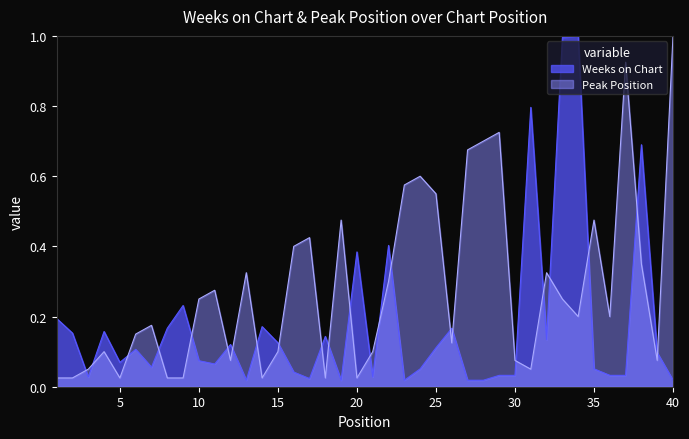

Reading right to left, what are all the values shown in this chart?

Weeks on Chart: 40=0.0	39=0.1	38=0.7	37=0.0	36=0.0	35=0.1	34=1.0	33=1.0	32=0.1	31=0.8	30=0.0	29=0.0	28=0.0	27=0.0	26=0.2	25=0.1	24=0.1	23=0.0	22=0.4	21=0.0	20=0.4	19=0.0	18=0.1	17=0.0	16=0.0	15=0.1	14=0.2	13=0.0	12=0.1	11=0.1	10=0.1	9=0.2	8=0.2	7=0.1	6=0.1	5=0.1	4=0.2	3=0.0	2=0.2	1=0.2
Peak Position: 40=1.0	39=0.1	38=0.3	37=0.9	36=0.2	35=0.5	34=0.2	33=0.2	32=0.3	31=0.1	30=0.1	29=0.7	28=0.7	27=0.7	26=0.1	25=0.6	24=0.6	23=0.6	22=0.3	21=0.1	20=0.0	19=0.5	18=0.0	17=0.4	16=0.4	15=0.1	14=0.0	13=0.3	12=0.1	11=0.3	10=0.2	9=0.0	8=0.0	7=0.2	6=0.1	5=0.0	4=0.1	3=0.1	2=0.0	1=0.0